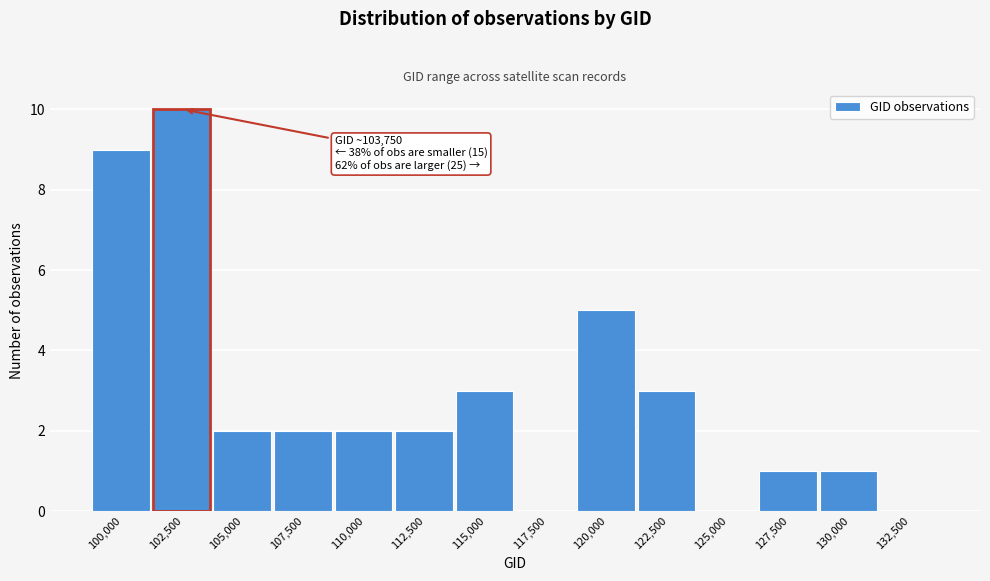

Reading left to right, list all the values displayed in this chart.

100,000=9	102,500=10	105,000=2	107,500=2	110,000=2	112,500=2	115,000=3	117,500=0	120,000=5	122,500=3	125,000=0	127,500=1	130,000=1	132,500=0